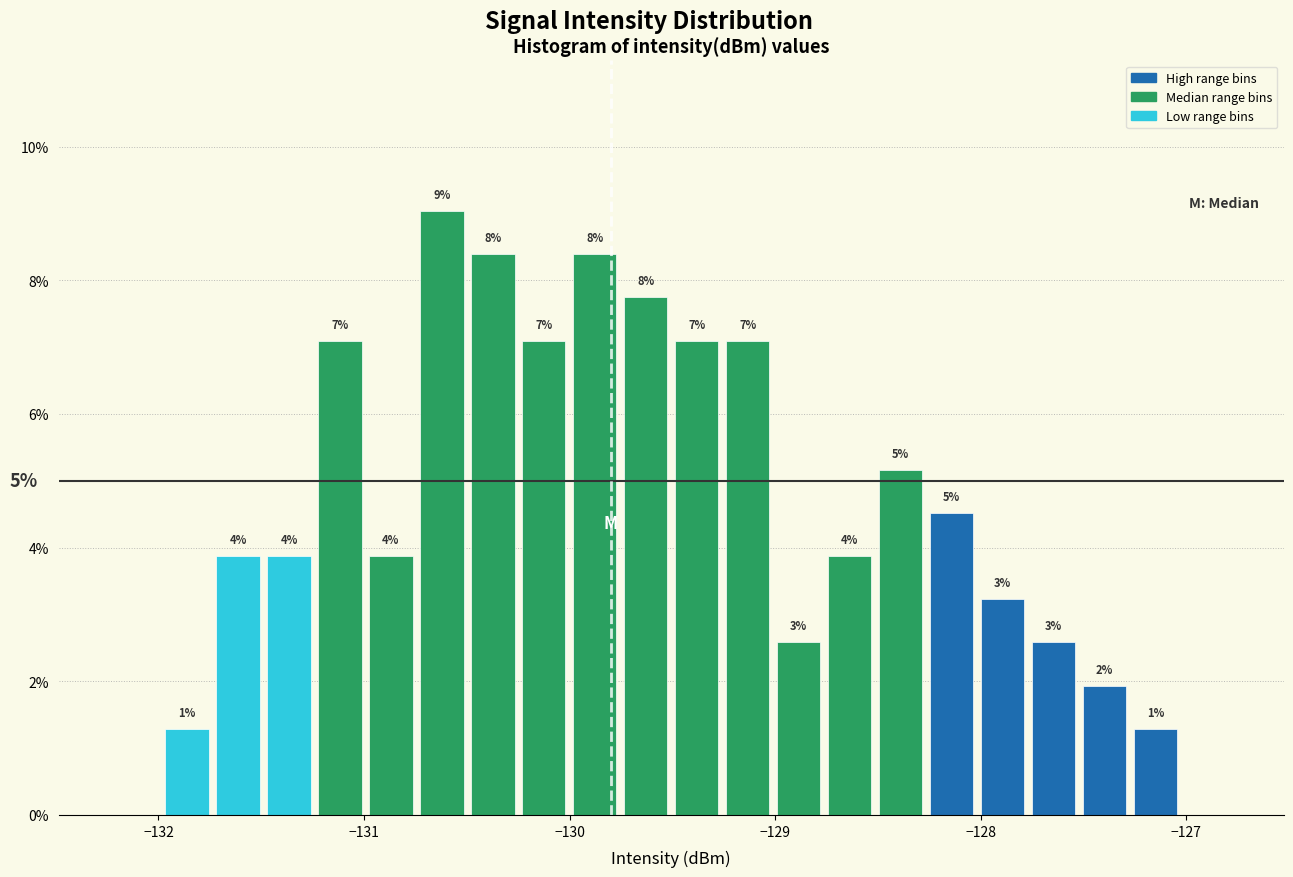

Read against the x-axis, roughly where is the centre of the tallest bar?

-130.6